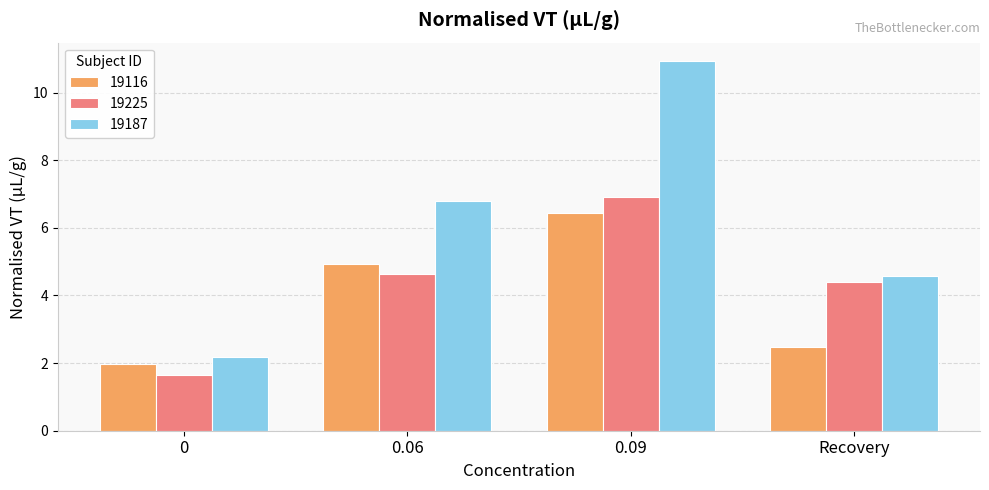

The value of 19225 at 0 is 1.7. True or false?

True